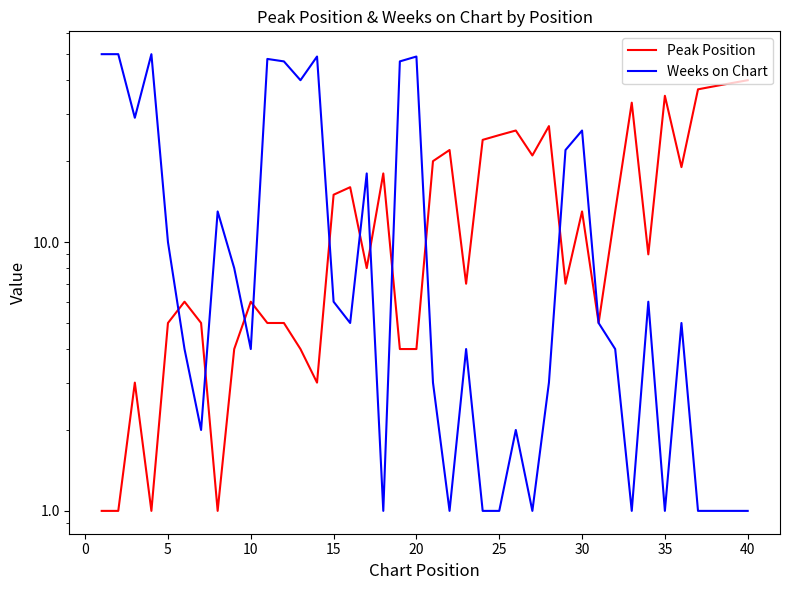

How many data points in Weeks on Chart are above 5?

18